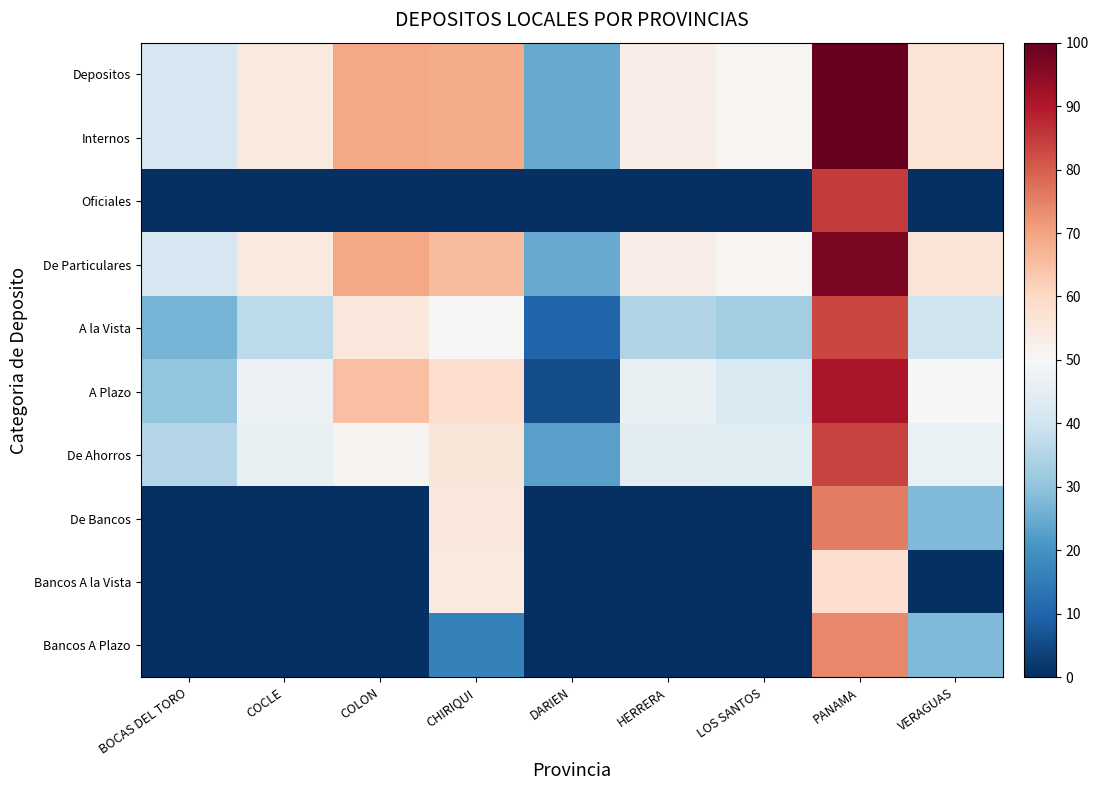

At which category is the sum across all series the highest?

PANAMA